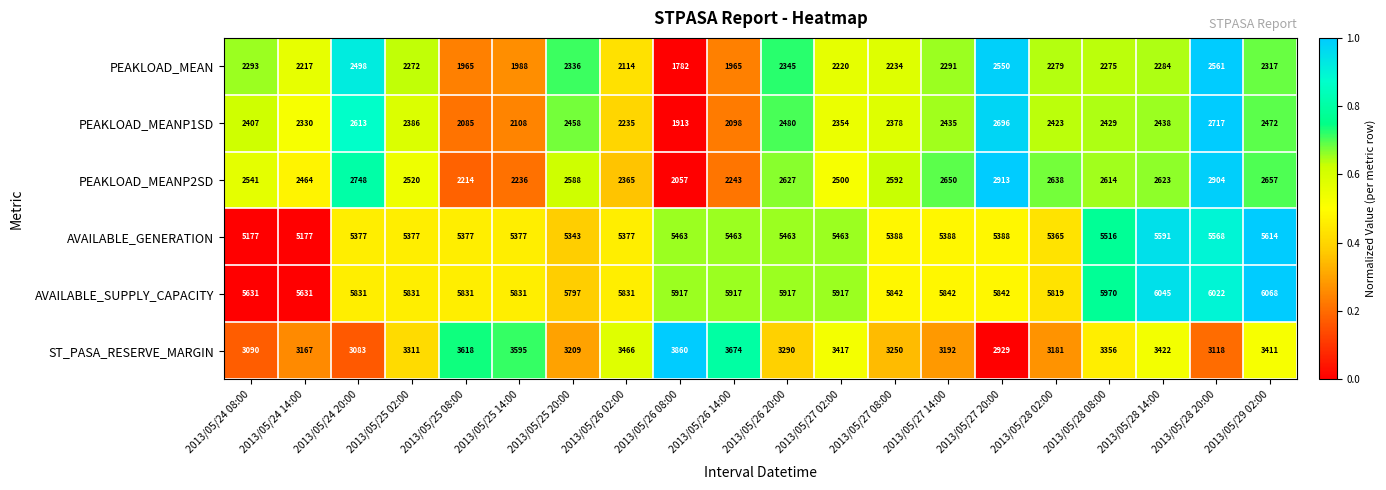

What is the average value of the PEAKLOAD_MEANP2SD series?

2535